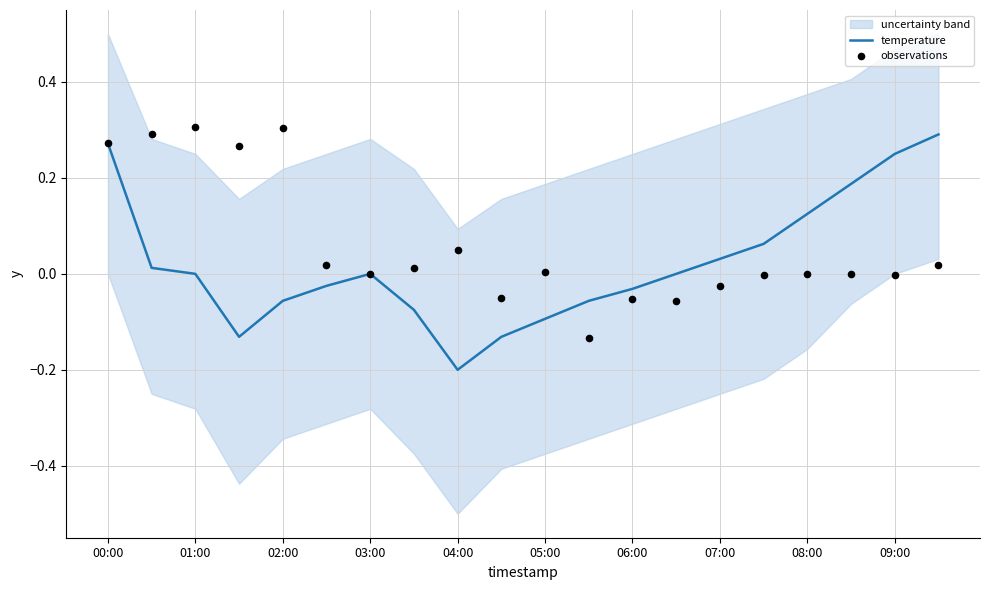

Which series has the largest Y range (max minus min)?

temperature